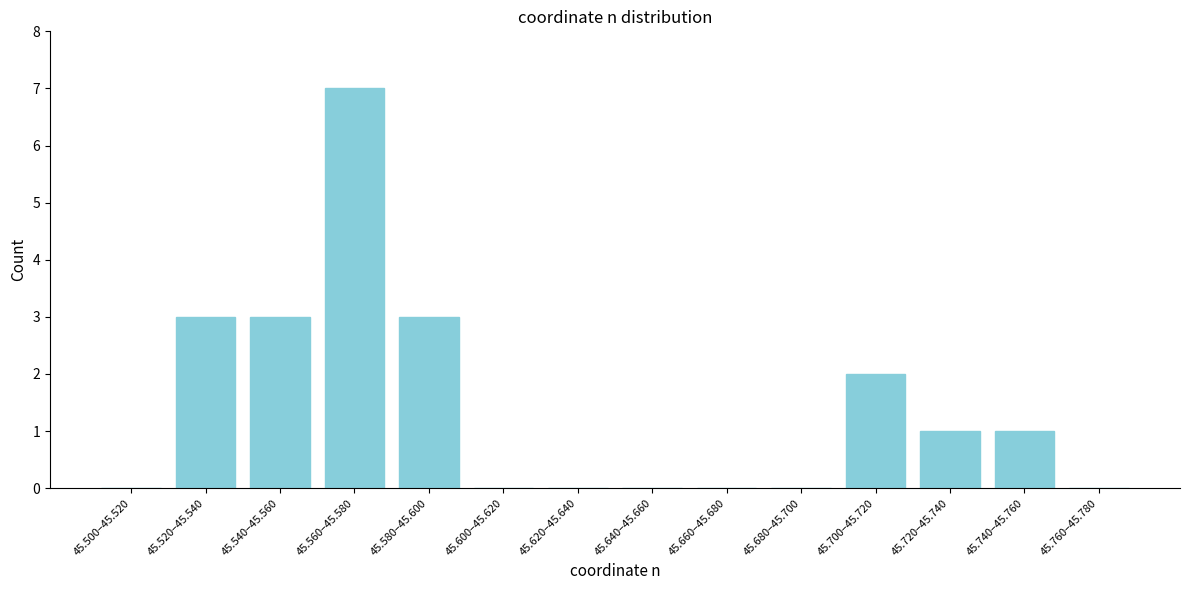

Reading left to right, extract all data points from this chart.

45.500–45.520=0	45.520–45.540=3	45.540–45.560=3	45.560–45.580=7	45.580–45.600=3	45.600–45.620=0	45.620–45.640=0	45.640–45.660=0	45.660–45.680=0	45.680–45.700=0	45.700–45.720=2	45.720–45.740=1	45.740–45.760=1	45.760–45.780=0